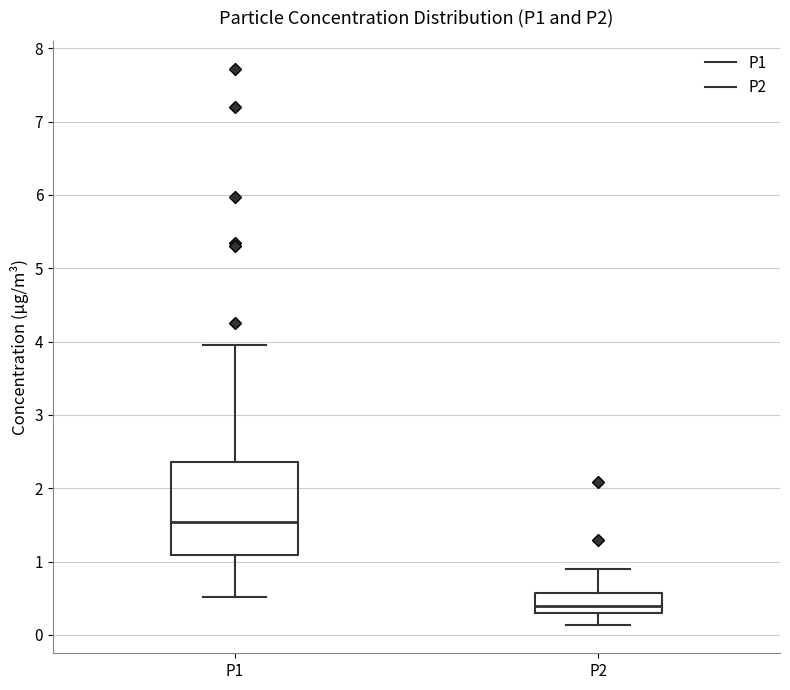

Comparing the boxes themselves (not the whiskers), which one is the tallest?

P1